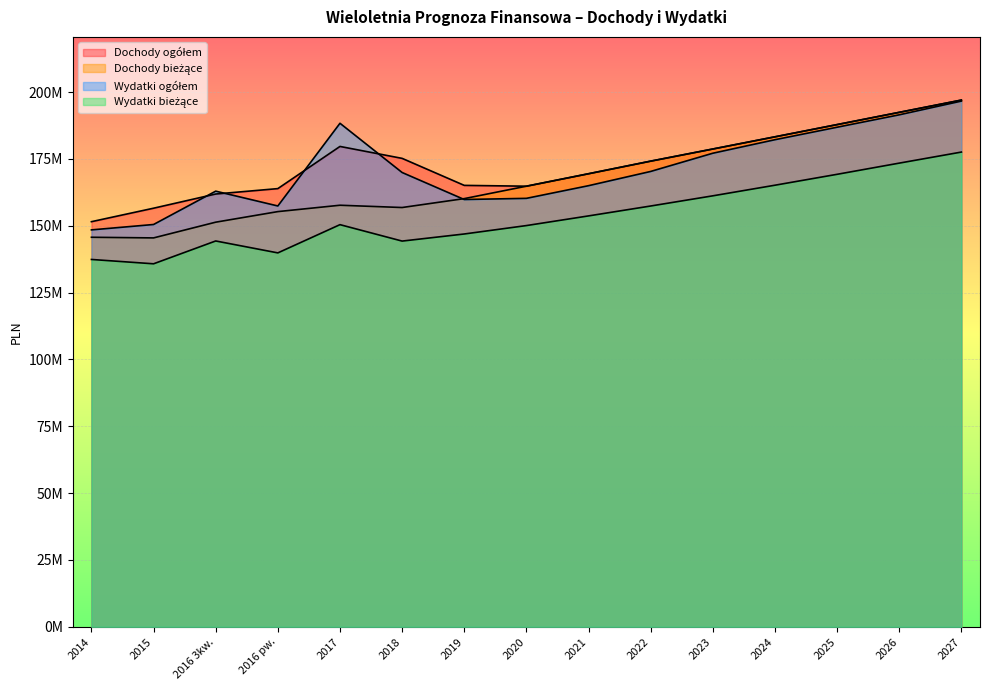

What are all the series names shown in the legend?

Dochody ogółem, Dochody bieżące, Wydatki ogółem, Wydatki bieżące